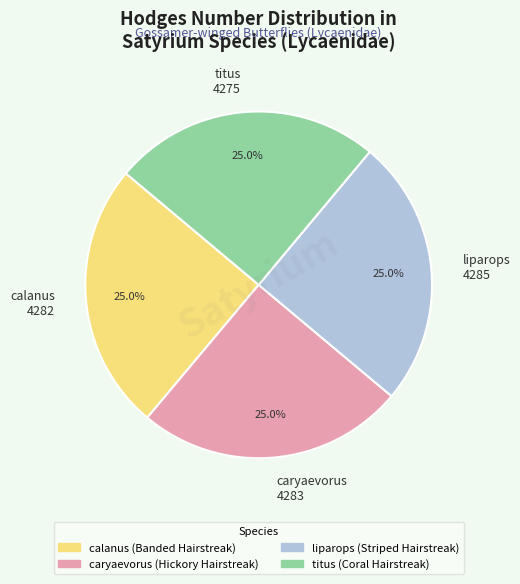

Approximately how many times larger is the value at calanus 4282 compared to liparops 4285?

1.0